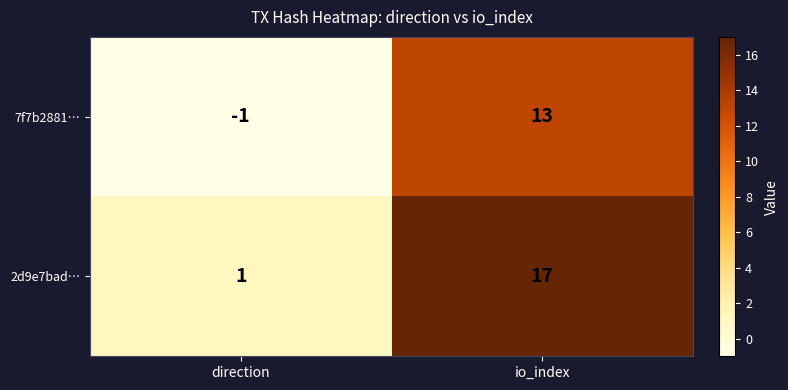

At how many categories does at least one series exceed 13?

1